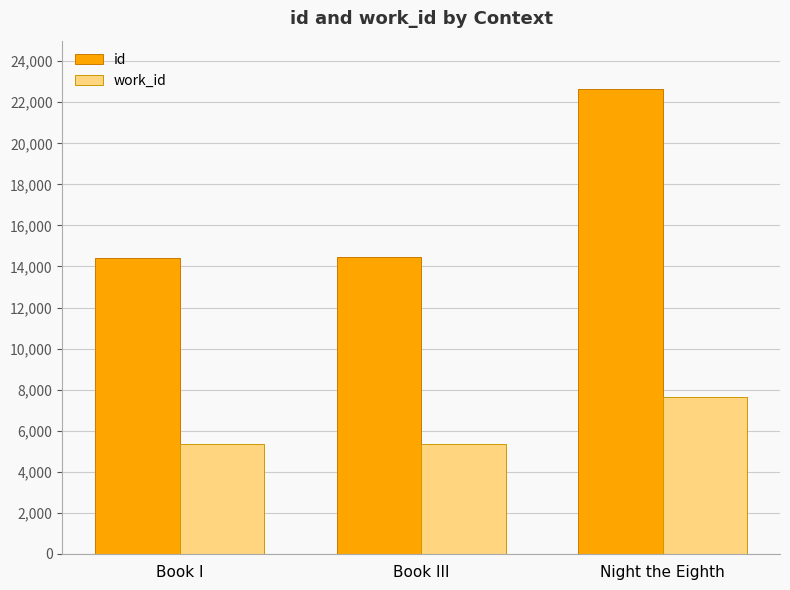

Which category has the highest value in the work_id series?

Night the Eighth